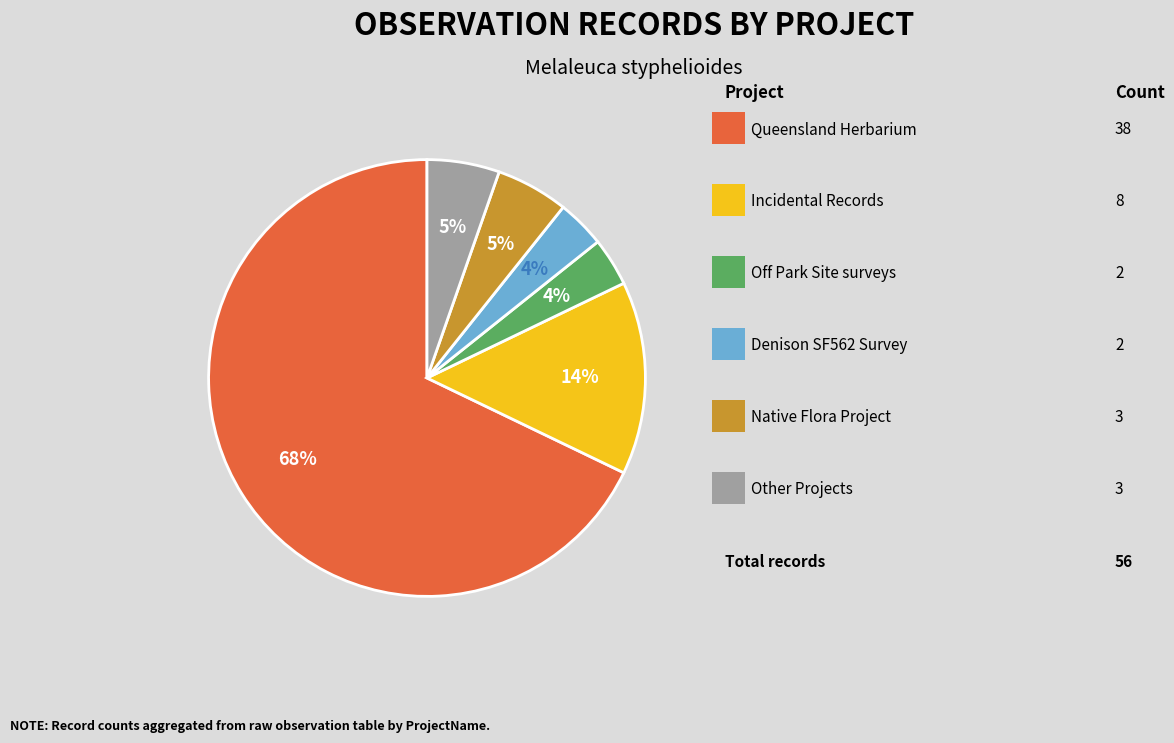

To the nearest percent, what is the difference between the largest and smallest slice percentages?

64%